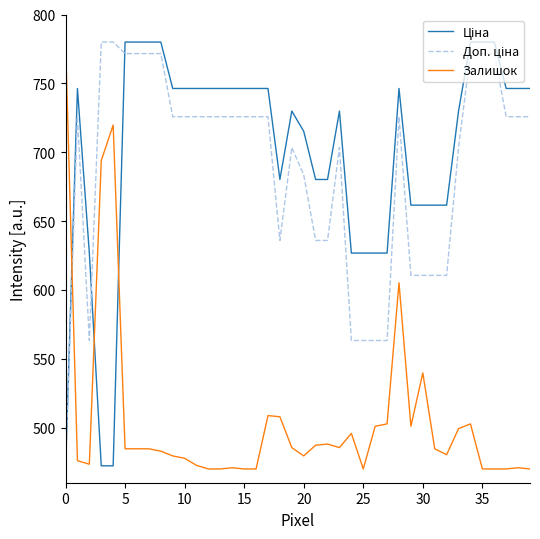

What is the minimum value shown in the chart?

470.0